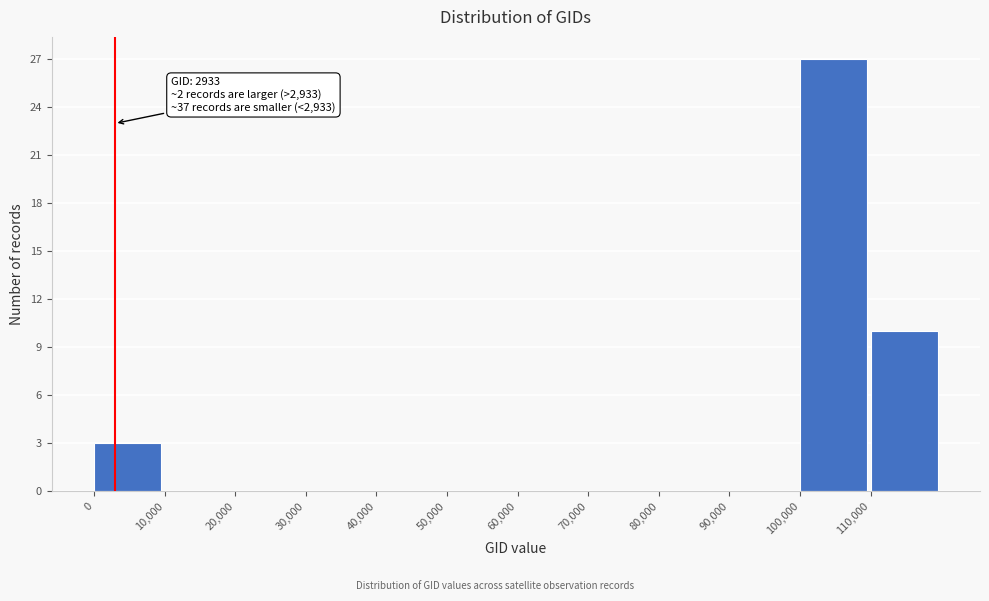

Which range on the x-axis has the tallest bar?

100000 to 110000